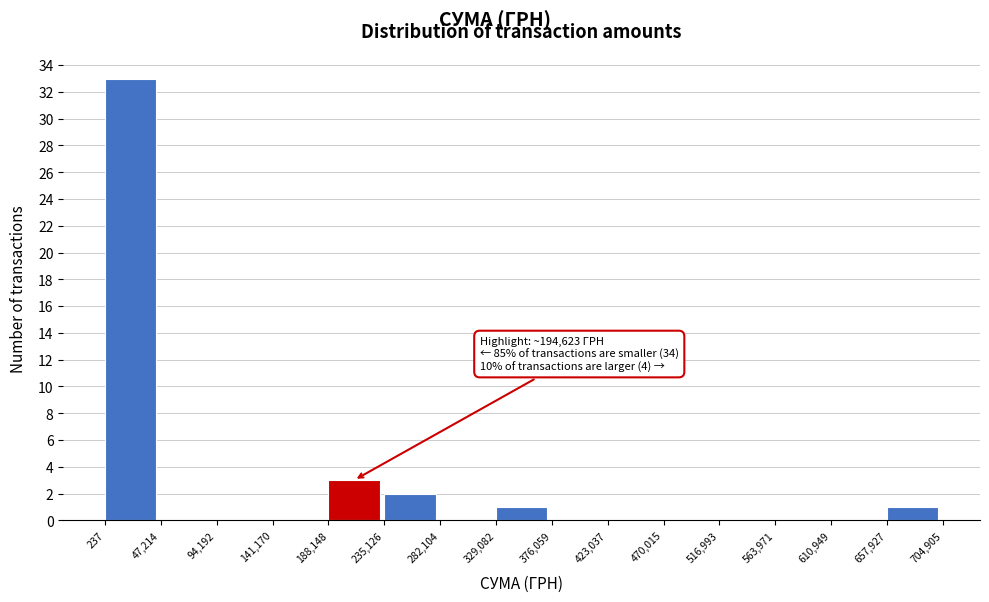

Over which range of the x-axis is the bar tallest?

237 to 47,214